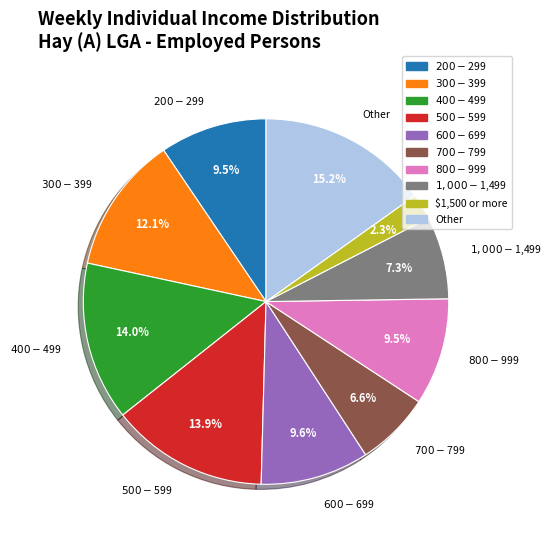

To the nearest percent, what is the average slice percentage?

10%